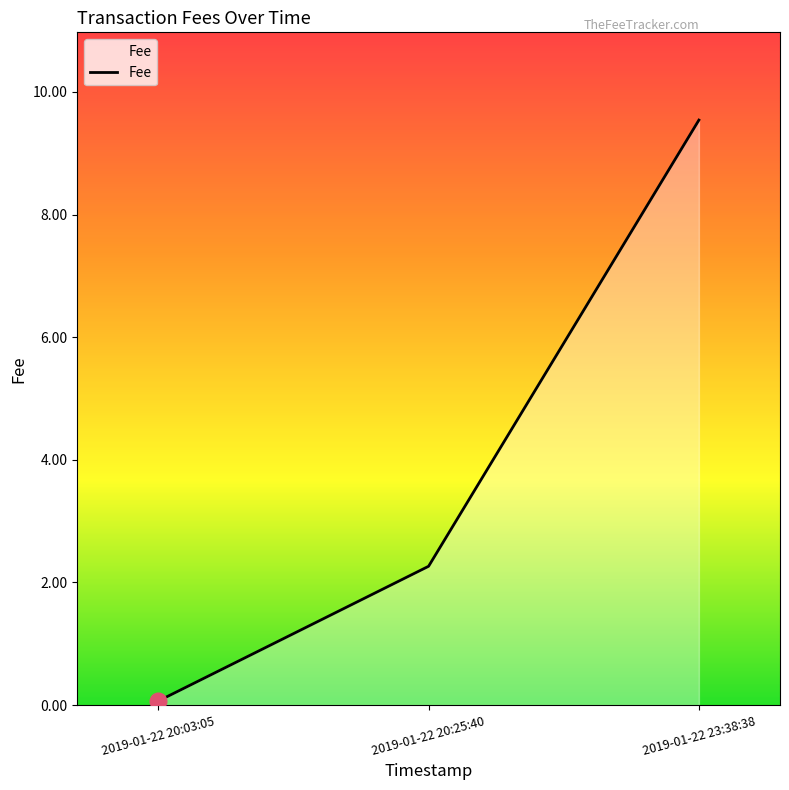

List the labels in order of value, smallest first.

2019-01-22 20:03:05, 2019-01-22 20:25:40, 2019-01-22 23:38:38